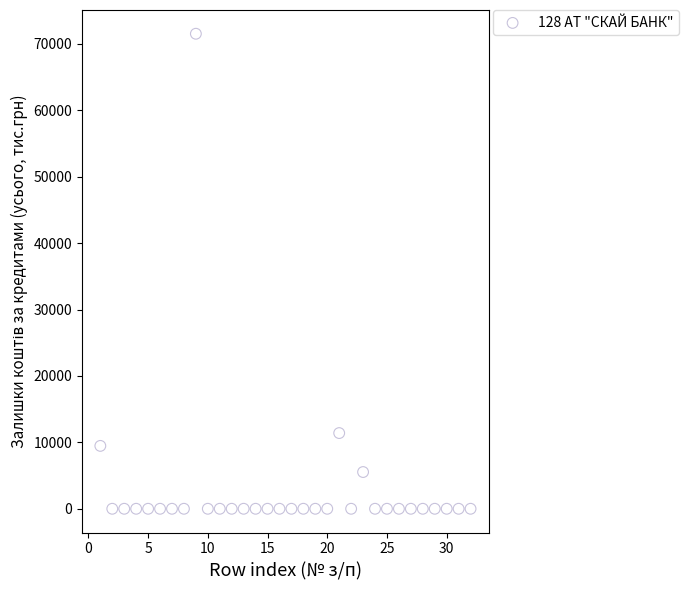

What is the range of X values (max minus min)?

31